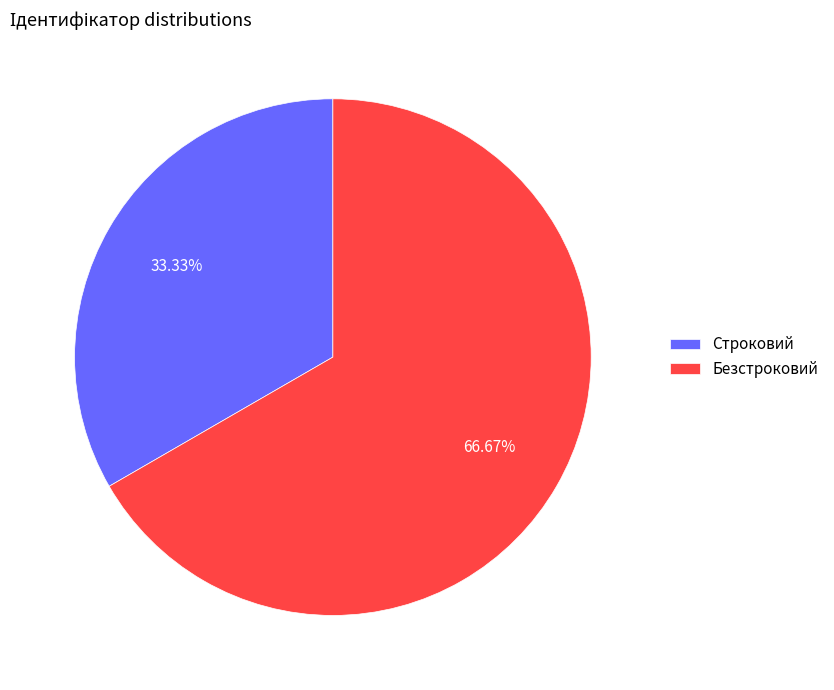

What percentage do Безстроковий and Строковий together represent?

100.0%